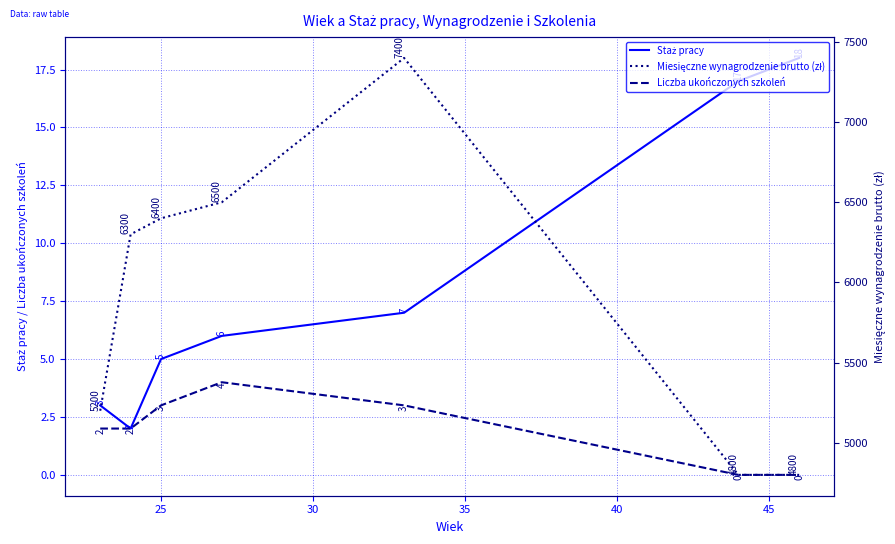

What is the highest value of the Liczba ukończonych szkoleń series?

4